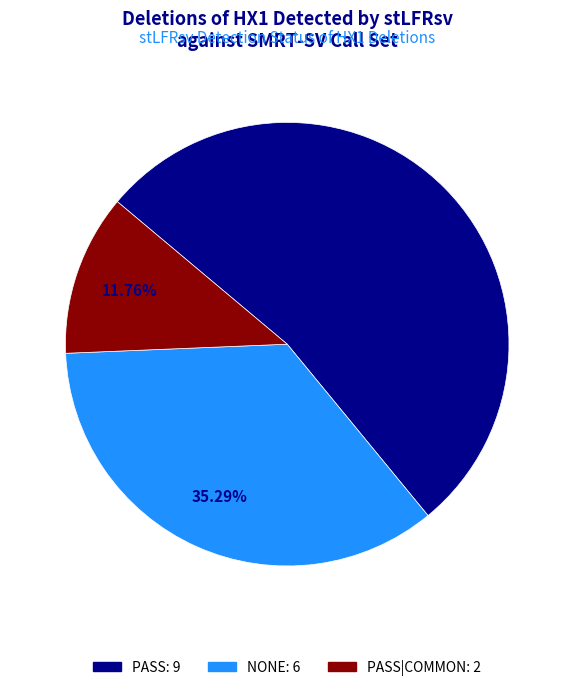

Is there a majority slice in this chart?

Yes